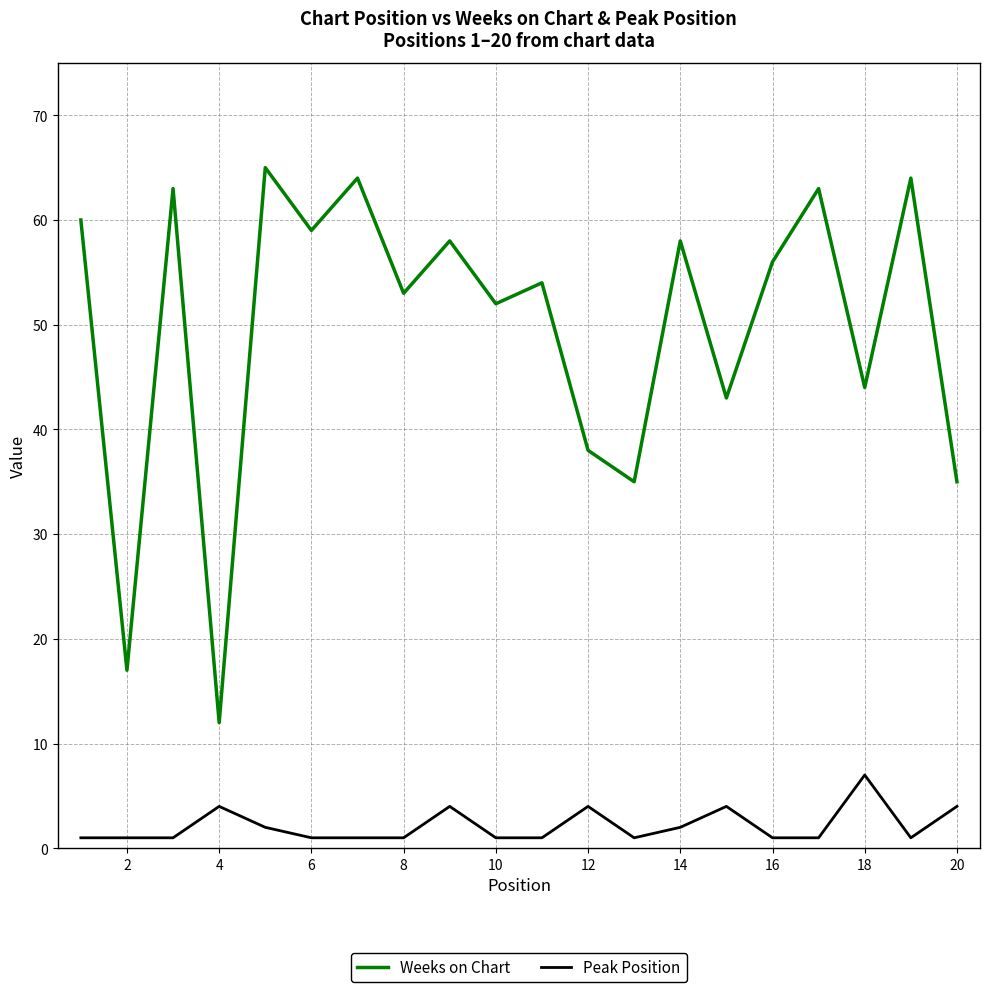

What is the maximum value for Peak Position?

7